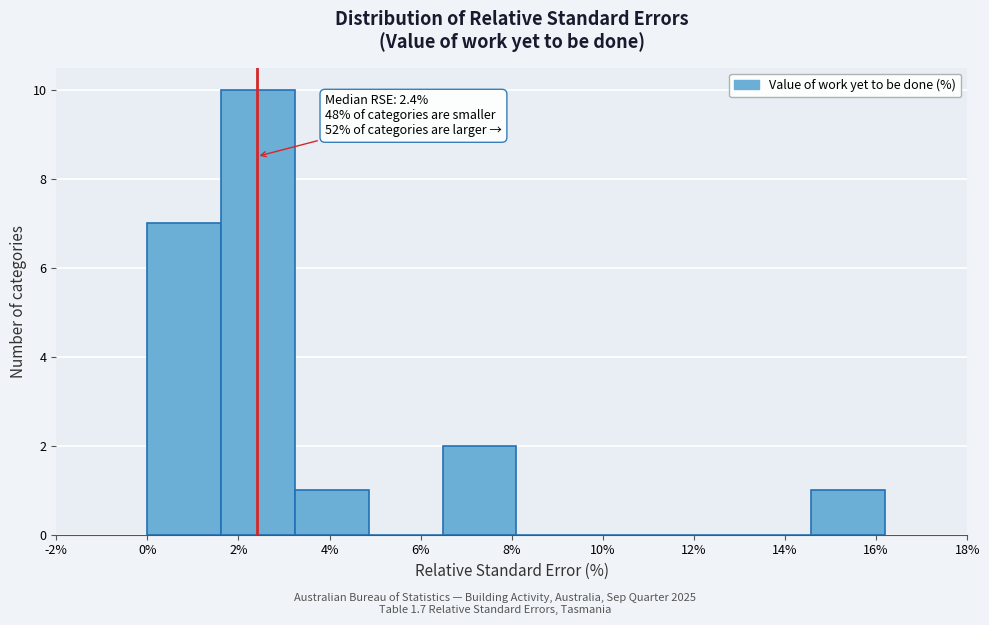

Over which range of the x-axis is the bar tallest?

1.62 to 3.24